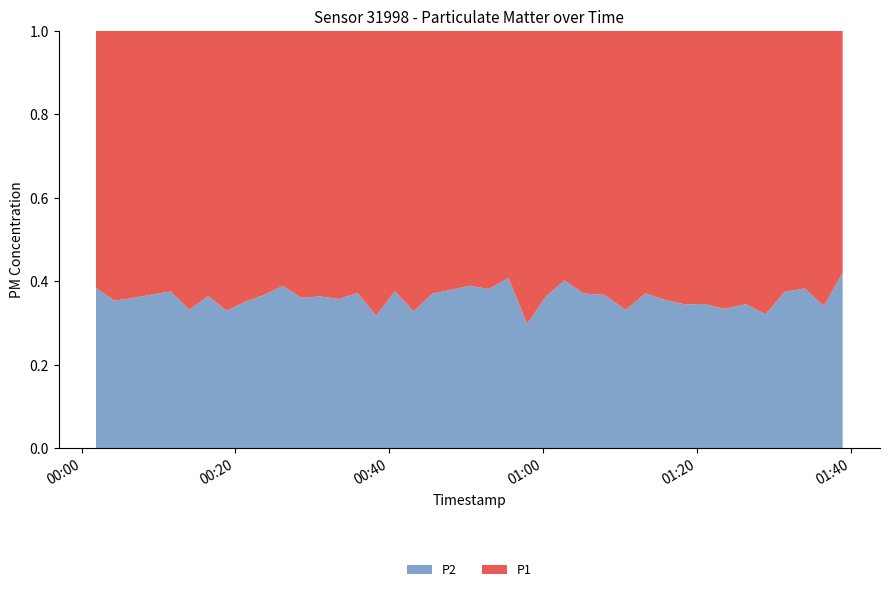

Reading left to right, list all the values displayed in this chart.

P1: 18.2	21.3	22.9	19.6	19.0	24.3	19.9	21.9	21.0	21.2	16.3	19.5	20.0	19.7	20.8	24.5	18.8	22.6	21.2	17.7	18.7	18.9	17.1	26.2	17.9	16.2	17.9	20.7	23.5	19.1	19.2	21.6	21.4	22.1	20.8	23.1	18.0	16.8	20.7	12.8
P2: 11.4	11.7	12.9	11.4	11.4	12.1	11.4	10.8	11.4	12.3	10.4	11.0	11.4	11.0	12.3	11.4	11.3	11.1	12.5	10.8	11.9	11.7	11.8	11.2	10.3	10.9	10.6	12.0	11.7	11.3	10.6	11.4	11.3	11.1	11.0	11.0	10.8	10.4	10.7	9.3